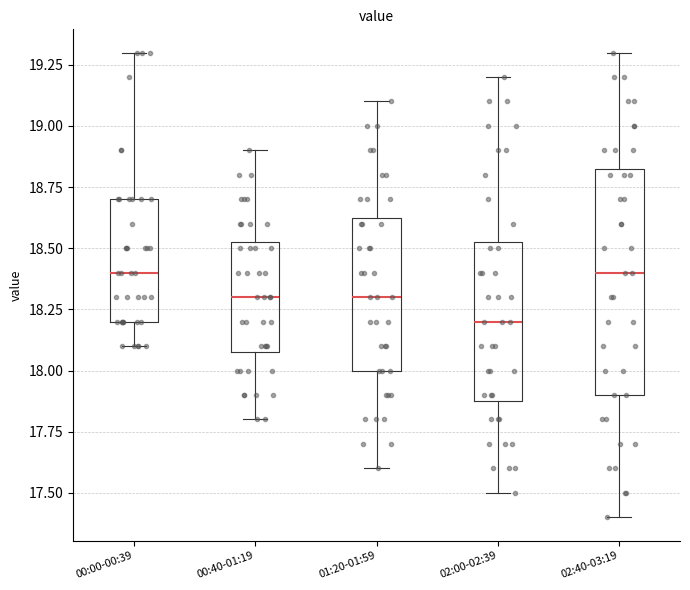

Comparing the boxes themselves (not the whiskers), which one is the tallest?

02:40-03:19